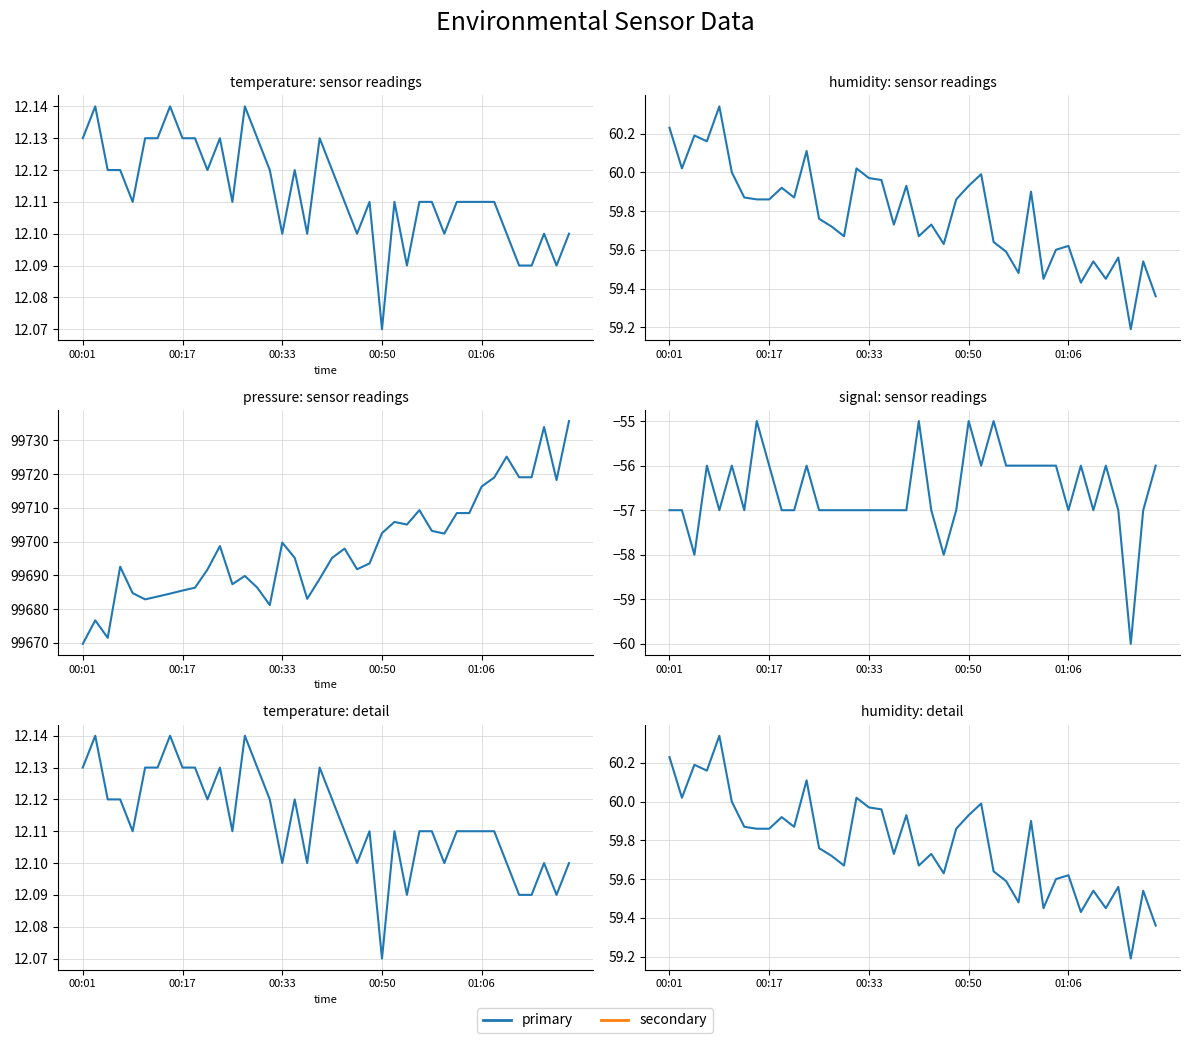

How many interior local peaks does the Signal series have?

9